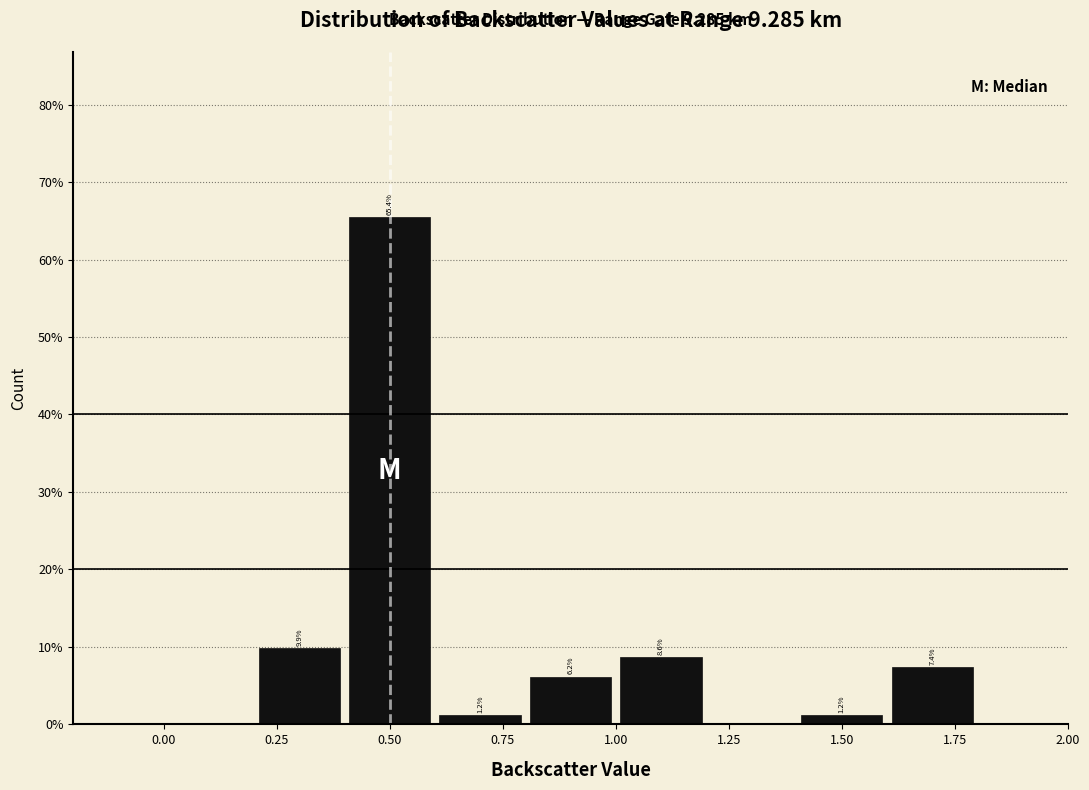

Which range on the x-axis has the tallest bar?

0.4 to 0.6